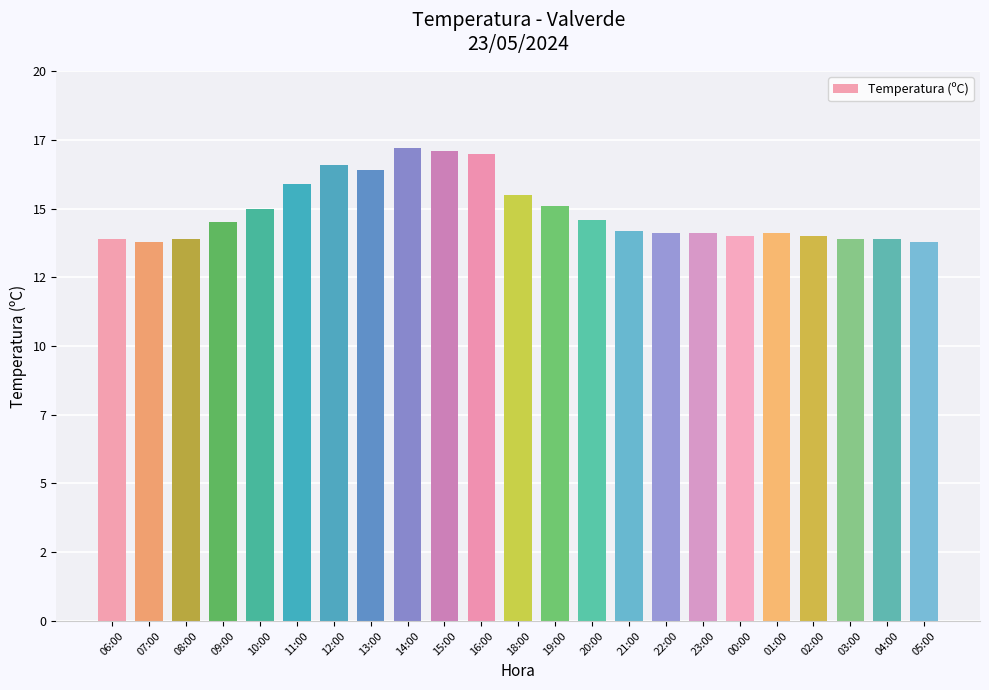

Is it true that the value at 10:00 is 15.0?

True